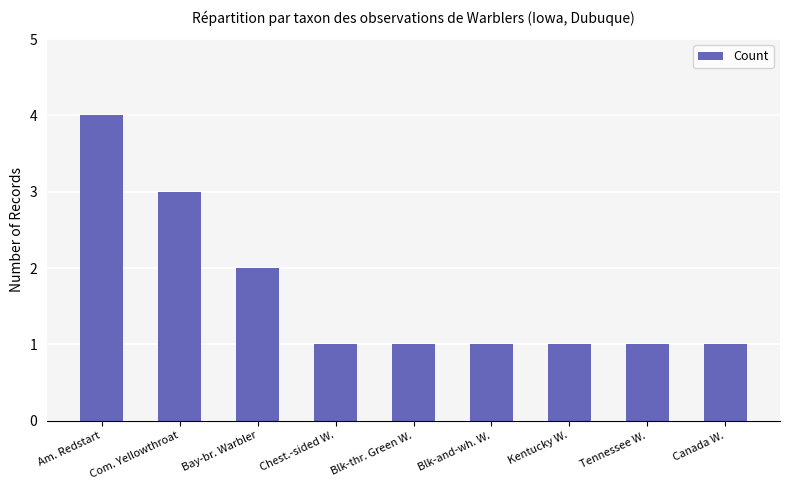

What is the difference between the values at Kentucky W. and Bay-br. Warbler?

1